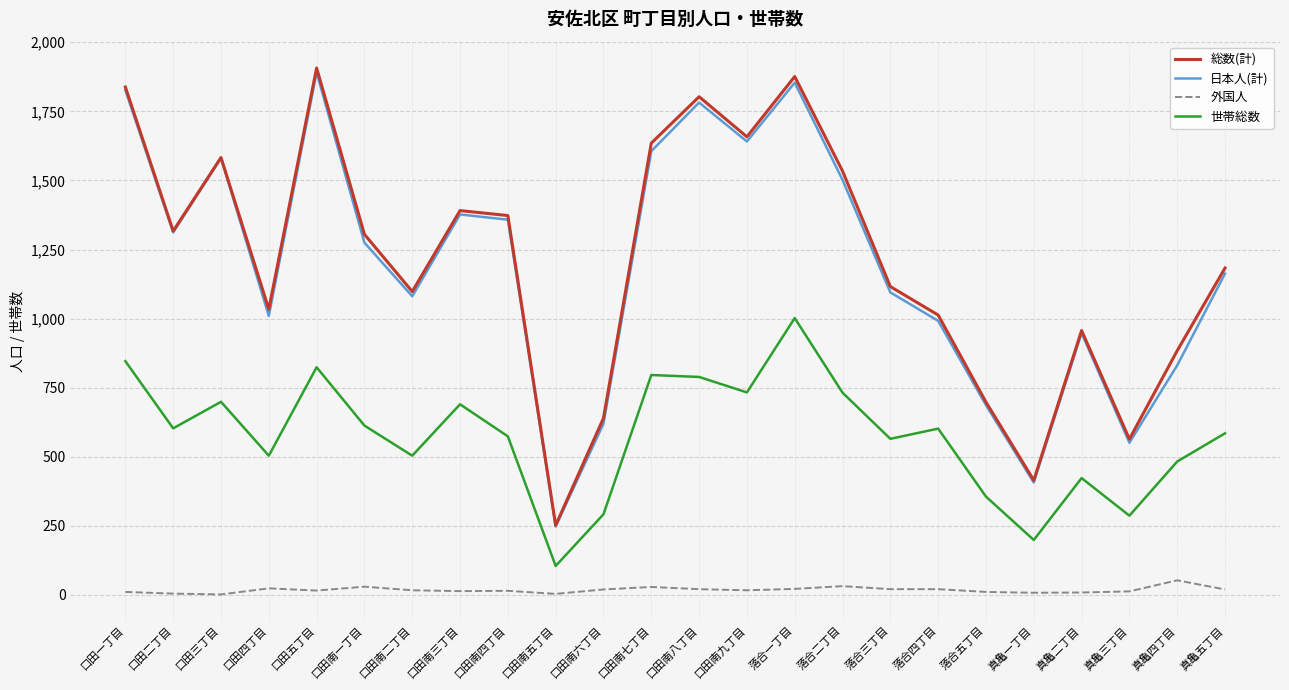

True or false: 外国人 and 世帯総数 cross at least once.

False